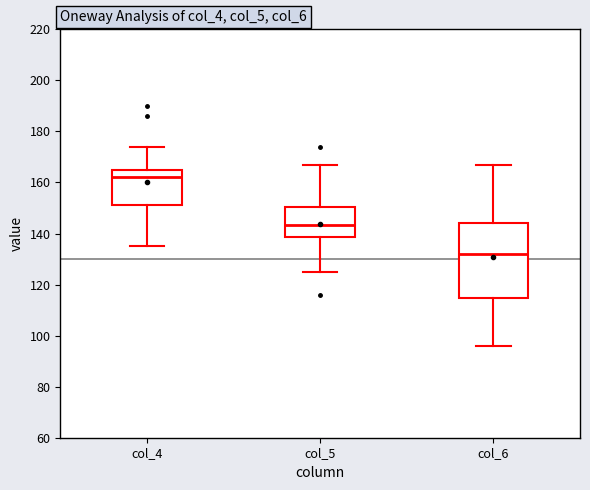

Which box's median line is the highest?

col_4